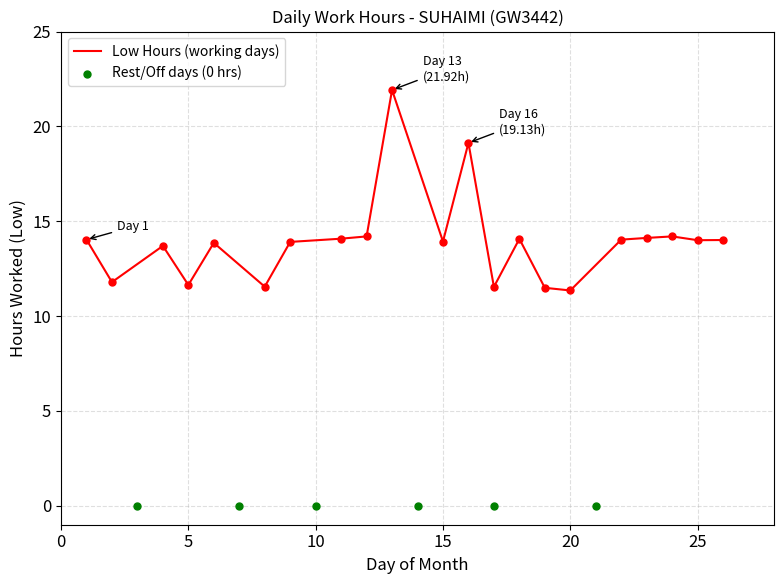

Between 3 and 2, which is larger?

2